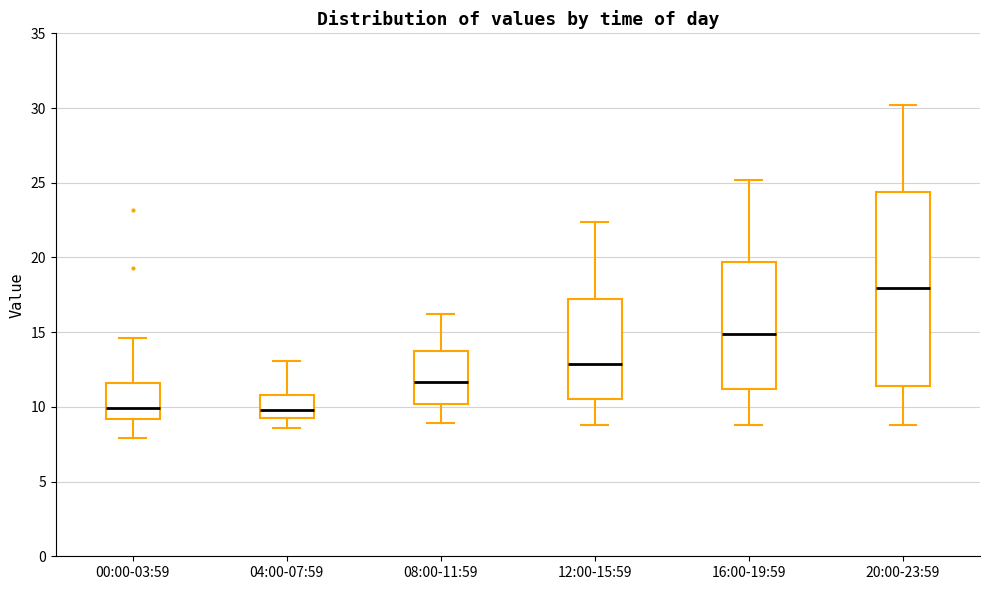

Reading left to right, transcribe this box plot: for each box, give where its median line is, the range the box spans, and where its two whiskers end, as read against the y-axis. The values are not printed on the chart, so give them approximately, as read against the axis.

00:00-03:59: median 10.0, box 9.0 to 11.5, whiskers 8.0 to 14.5
04:00-07:59: median 10.0, box 9.5 to 11.0, whiskers 8.5 to 13.0
08:00-11:59: median 11.5, box 10.0 to 13.5, whiskers 9.0 to 16.0
12:00-15:59: median 13.0, box 10.5 to 17.0, whiskers 9.0 to 22.5
16:00-19:59: median 15.0, box 11.0 to 19.5, whiskers 9.0 to 25.0
20:00-23:59: median 18.0, box 11.5 to 24.5, whiskers 9.0 to 30.0